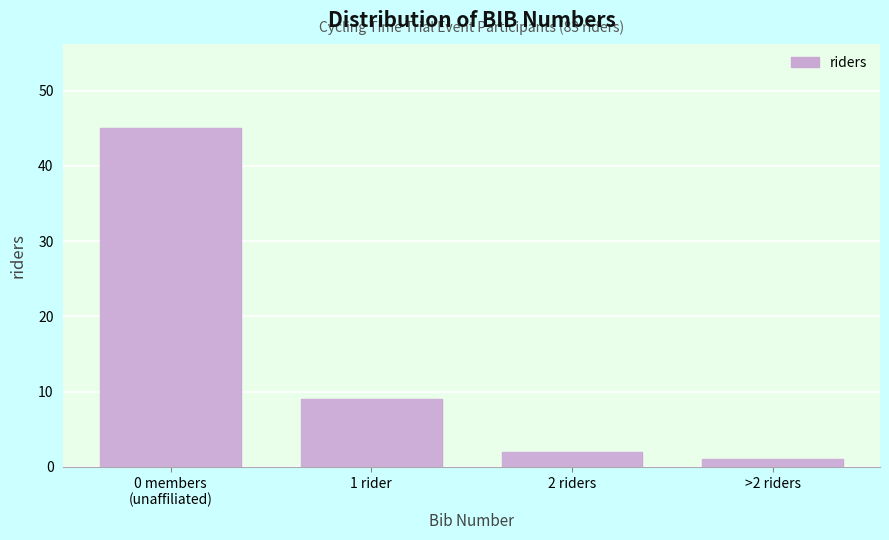

Reading left to right, transcribe all the data shown in this chart.

45	9	2	1